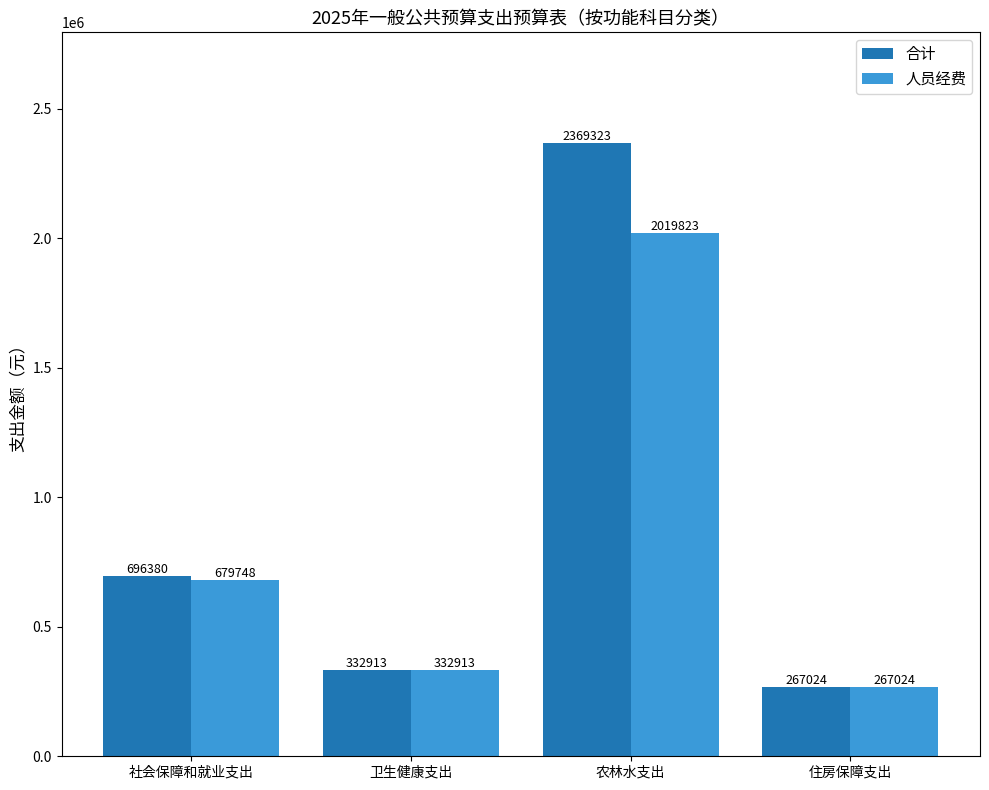

Are the bars horizontal?

No